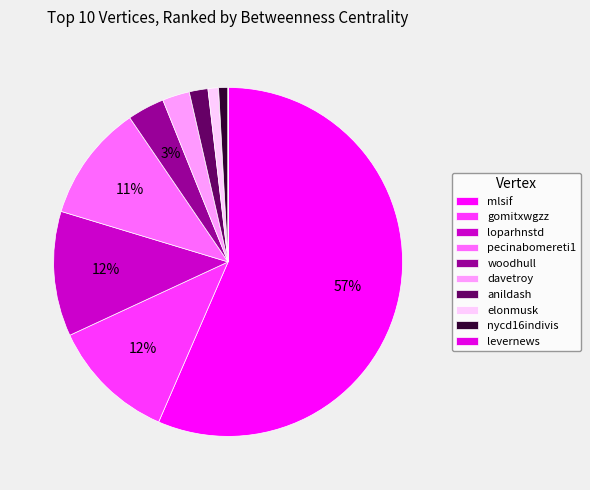

To the nearest percent, what percentage of the pie is loparhnstd?

12%